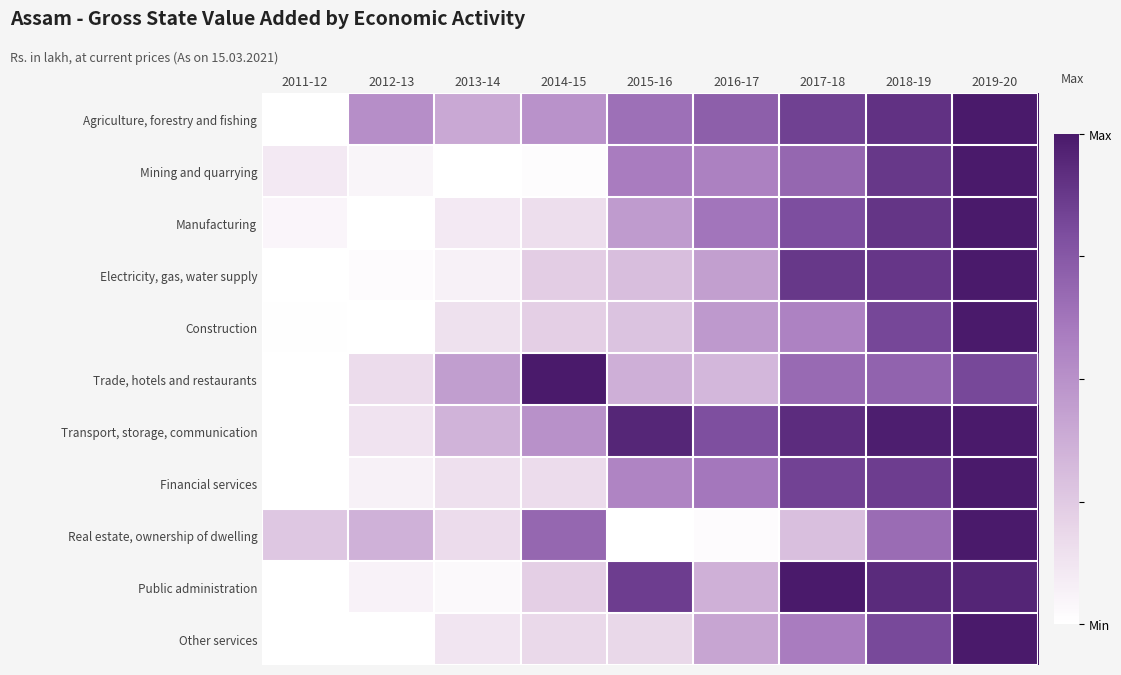

How many data points does each series have?

9